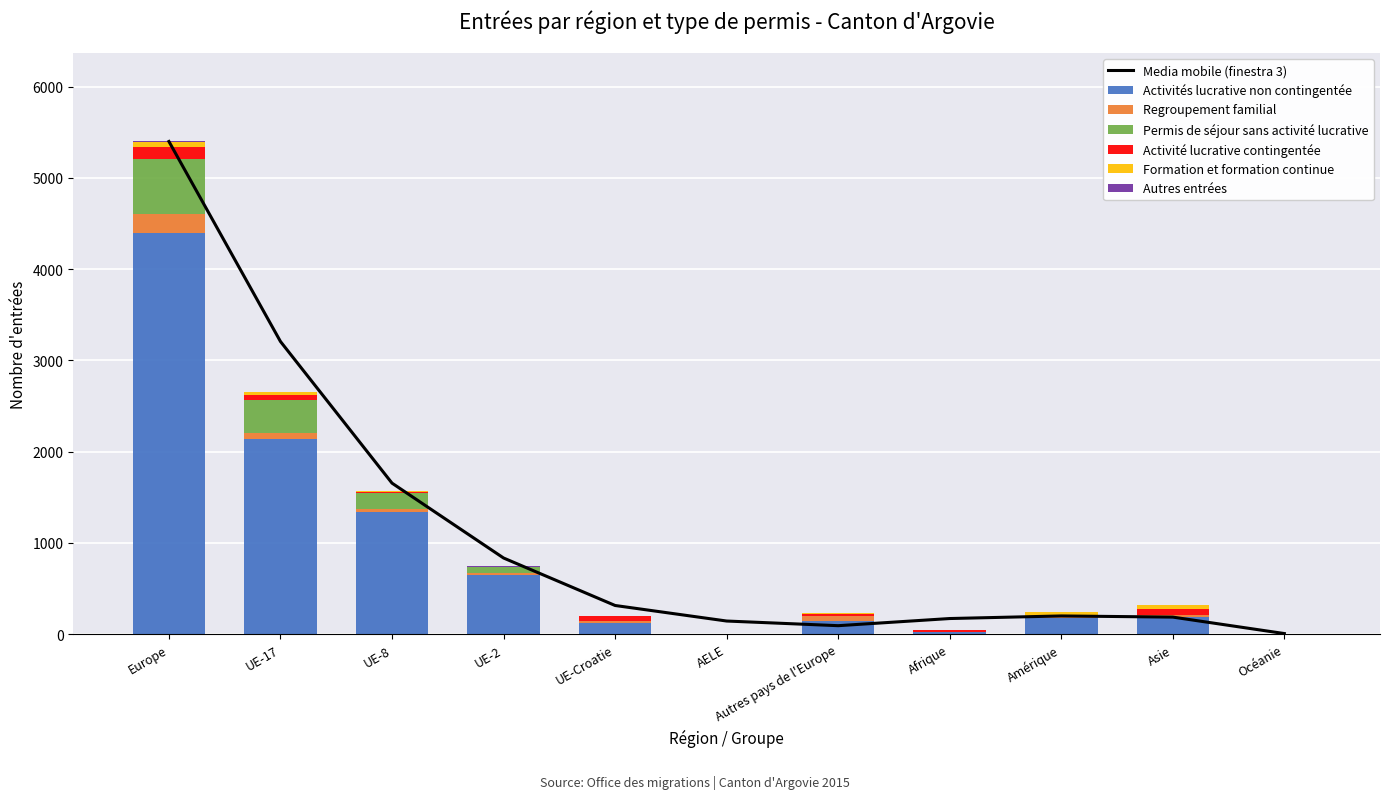

True or false: Autres entrées has a value of -1 at UE-Croatie.

False